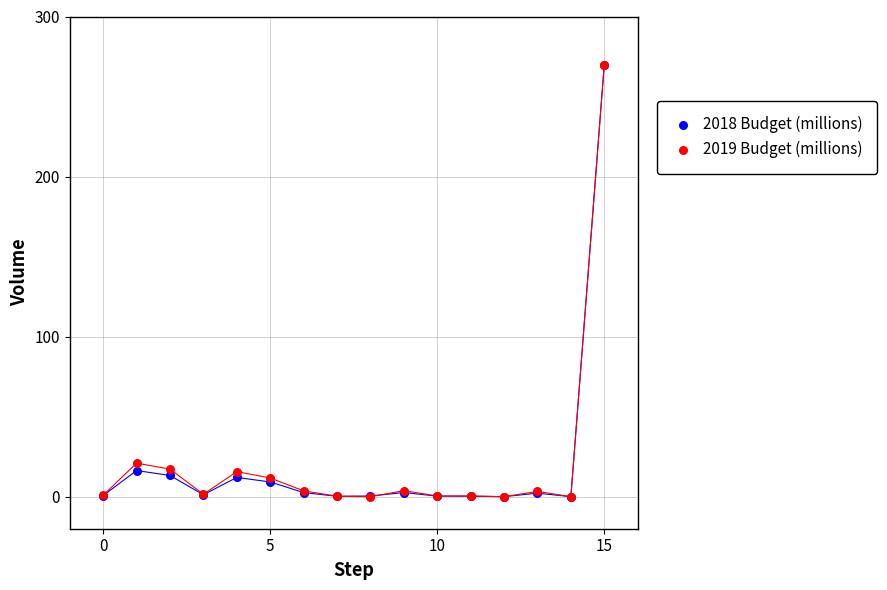

Across all series, what Y value is closest to 135?

21.0